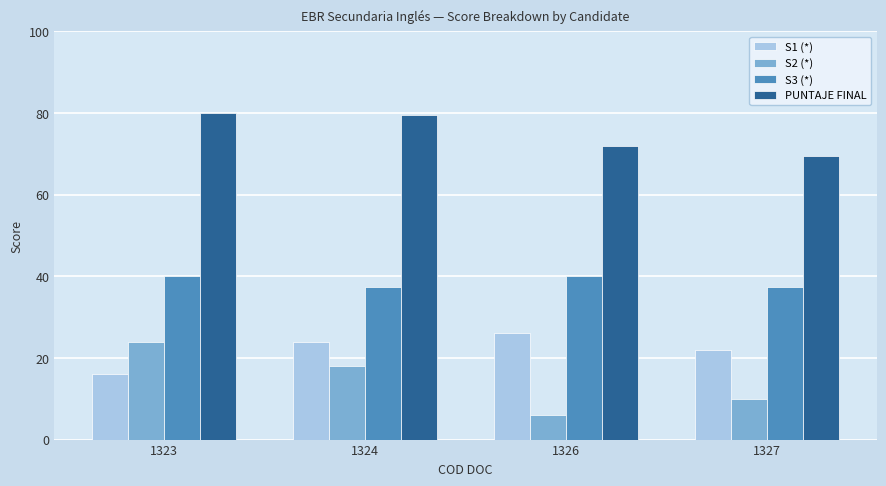

Rank the series at 1323 from lowest to highest value.

S1 (*), S2 (*), S3 (*), PUNTAJE FINAL